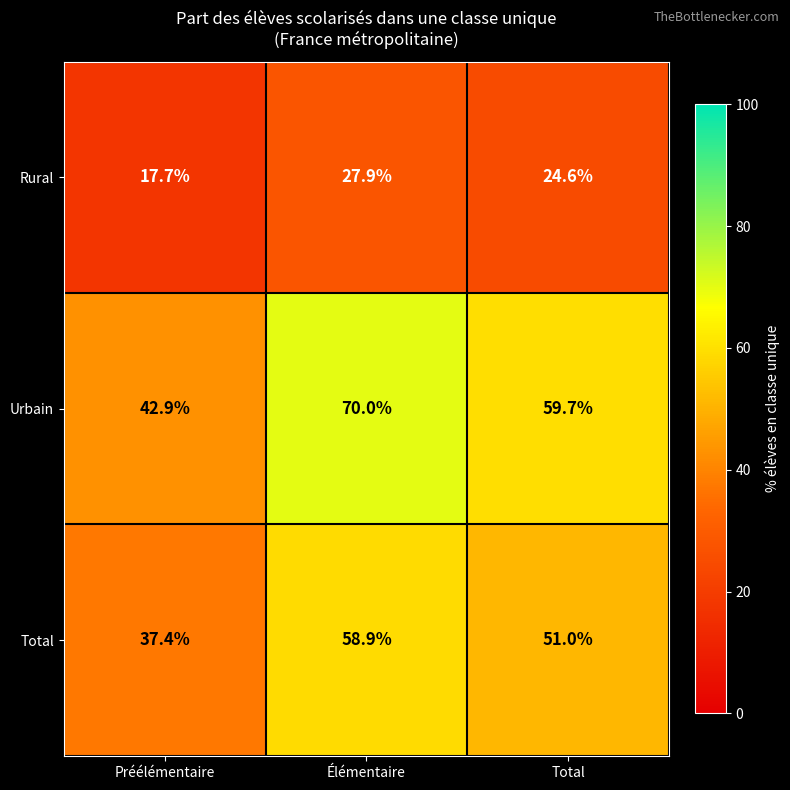

Reading left to right, transcribe all the data shown in this chart.

Rural: Préélémentaire=17.7	Élémentaire=27.9	Total=24.6
Urbain: Préélémentaire=42.9	Élémentaire=70.0	Total=59.7
Total: Préélémentaire=37.4	Élémentaire=58.9	Total=51.0